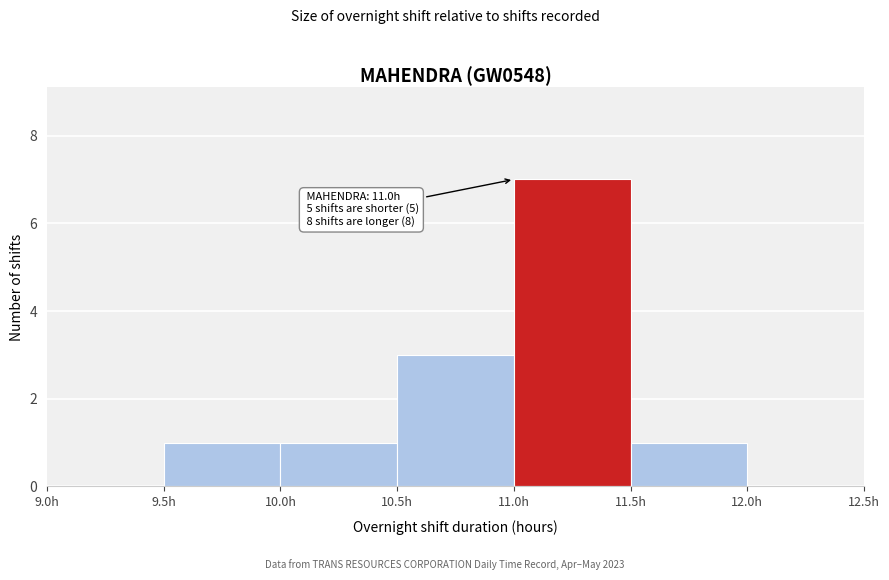

Which range on the x-axis has the tallest bar?

11.0 to 11.5